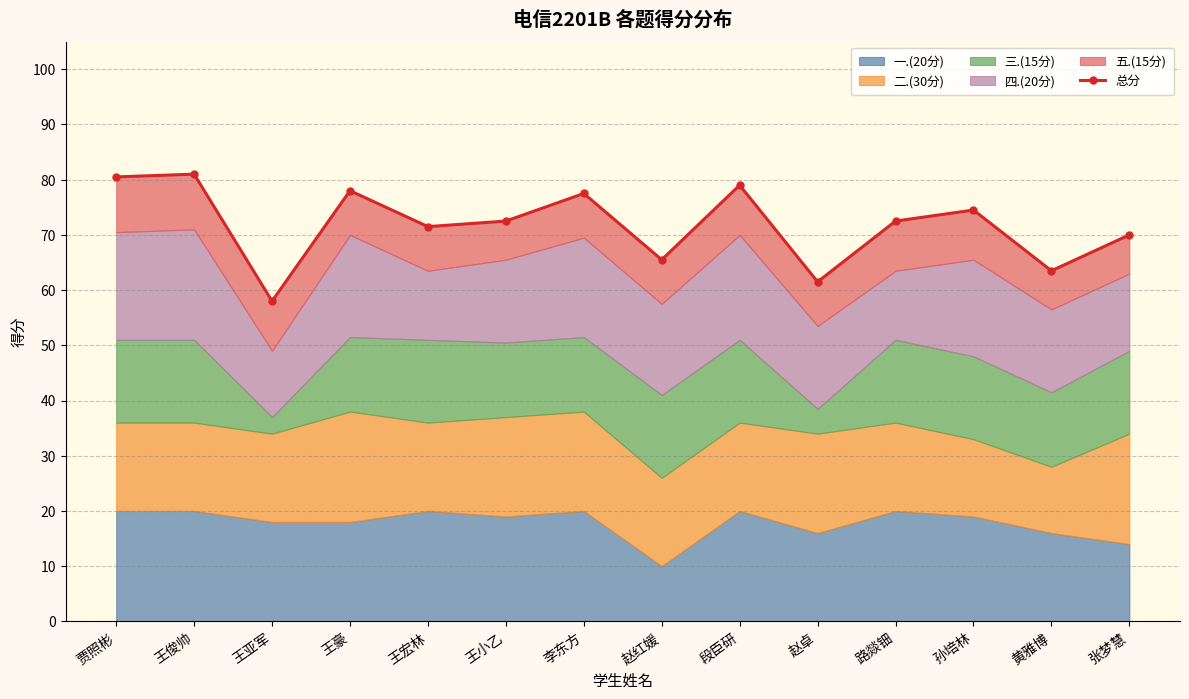

Where does the data first go above 72?

贾照彬